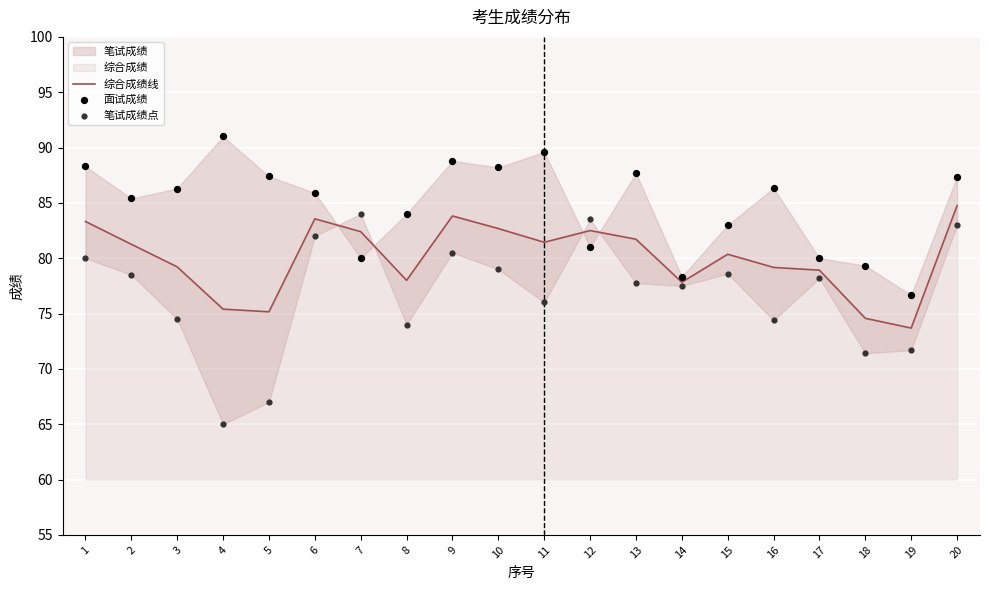

Which series reaches the minimum Y coordinate?

笔试成绩点